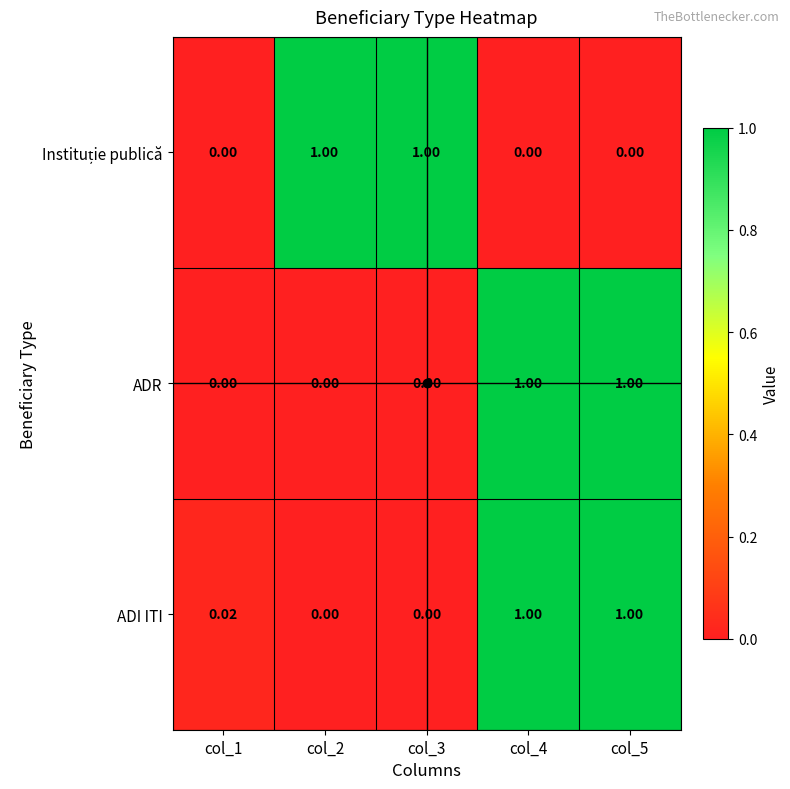

Is the value of ADI ITI at col_4 greater than the value of ADR at col_1?

Yes